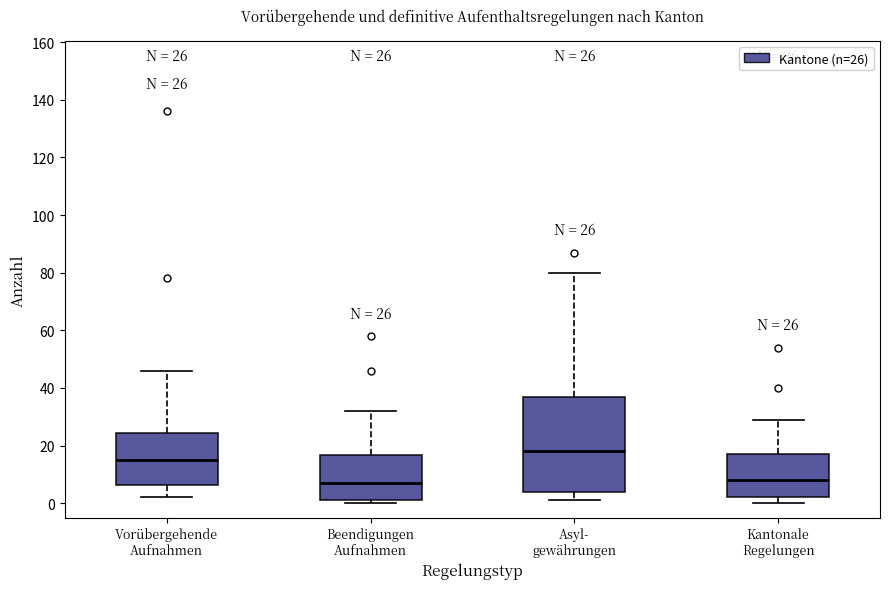

Which box is the tallest, from its lower edge to its upper edge?

Asyl- gewährungen